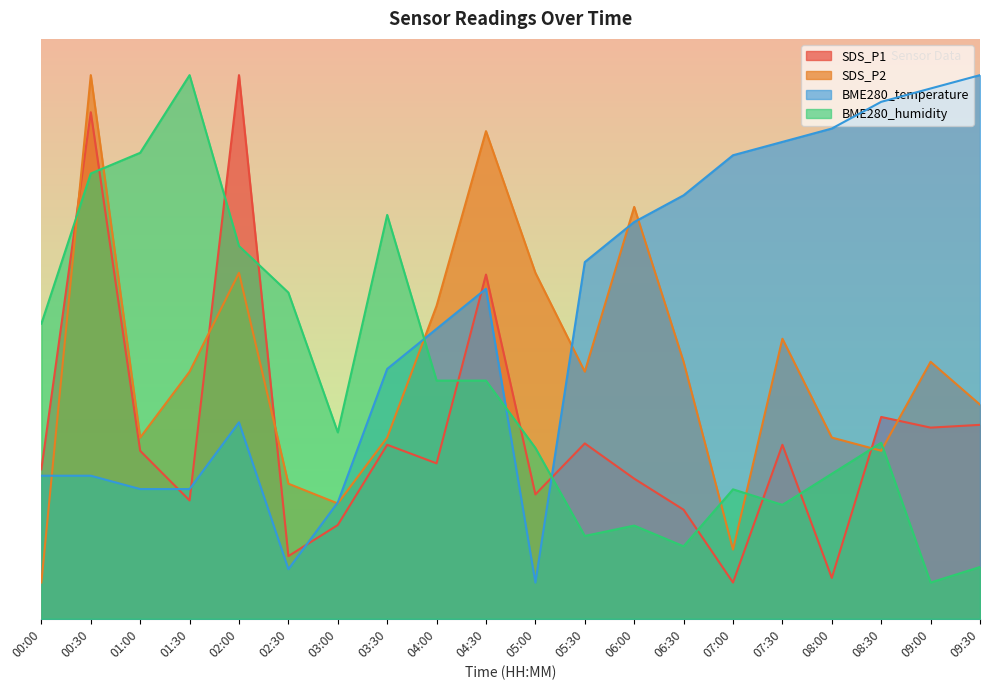

In BME280_humidity, how many points are lower than both neighbors (excluding endpoints)?

5